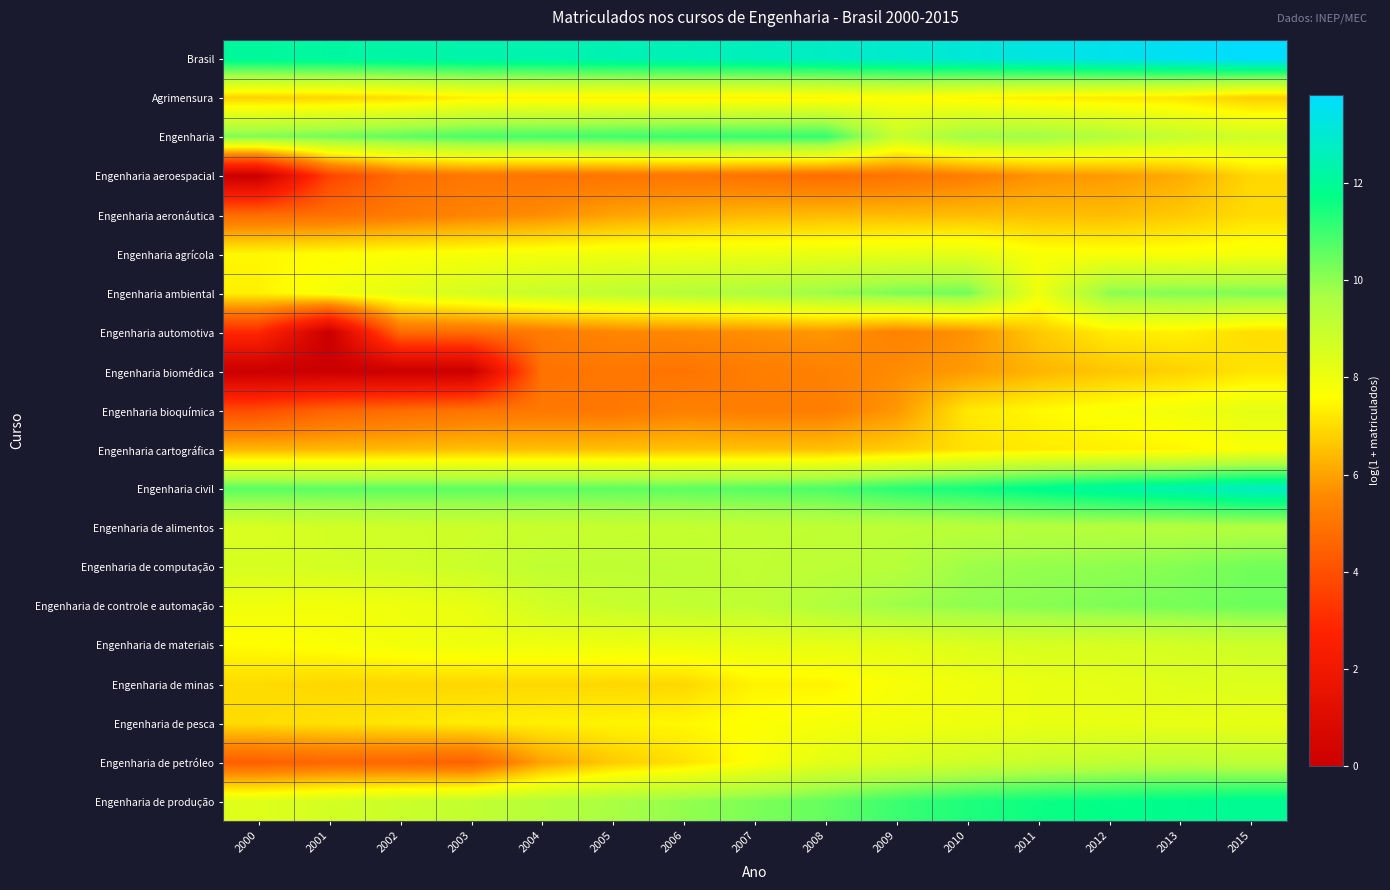

At which category does the chart reach its minimum across all series?

2000